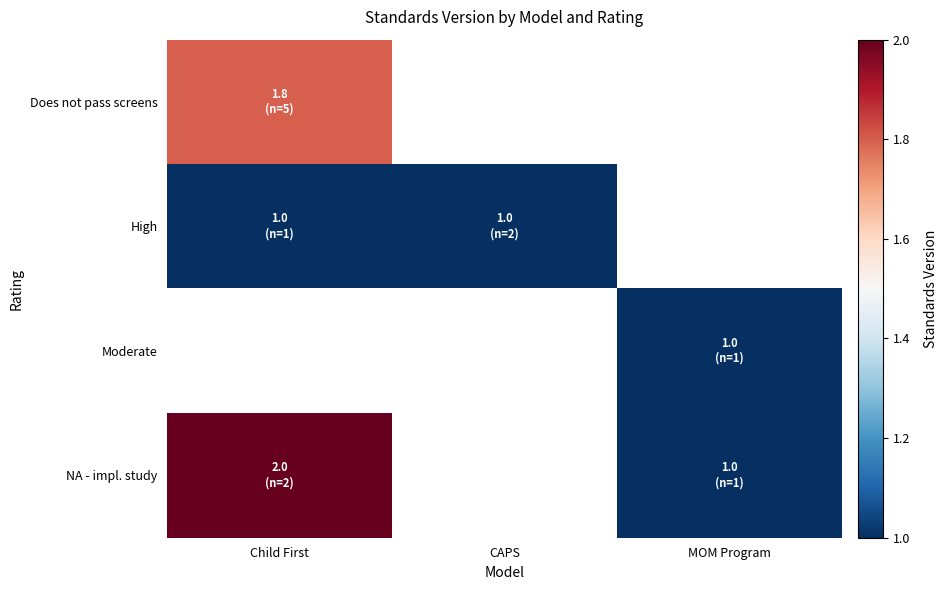

Rank the categories by High value from lowest to highest.

Child First, CAPS, MOM Program